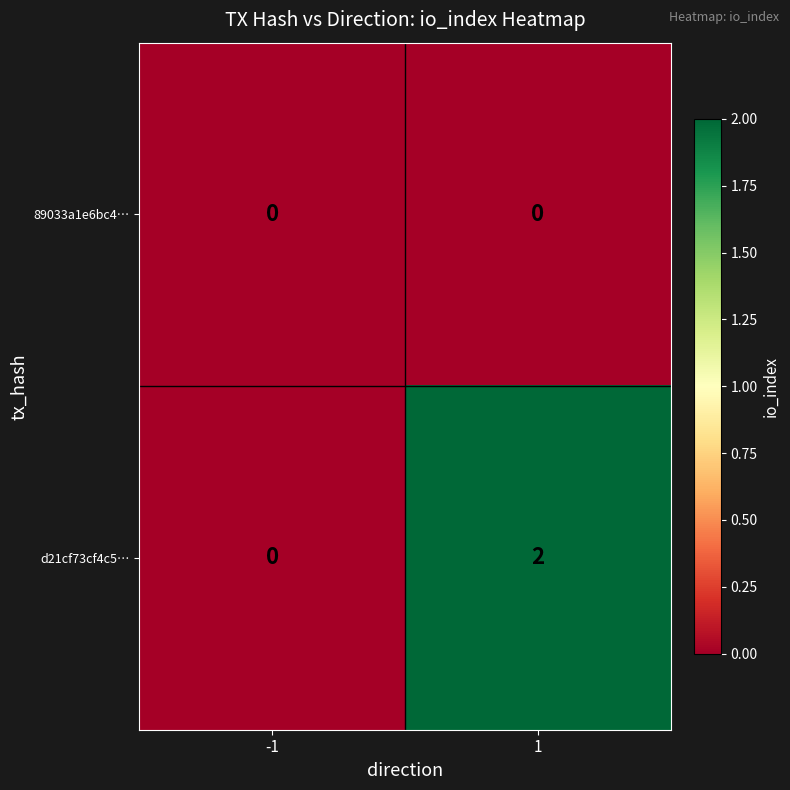

At which category is the sum across all series the highest?

1